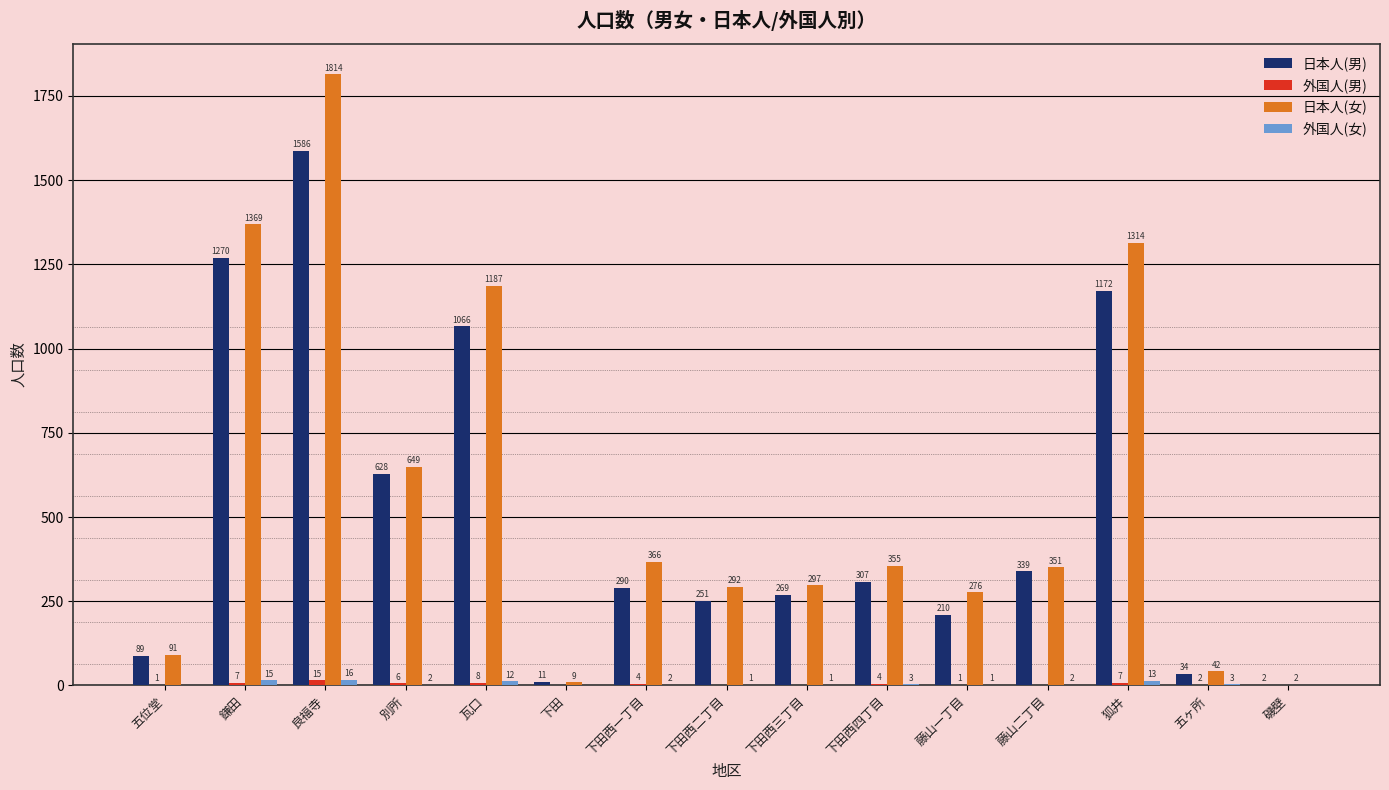

At which label does 日本人(男) reach its peak?

良福寺